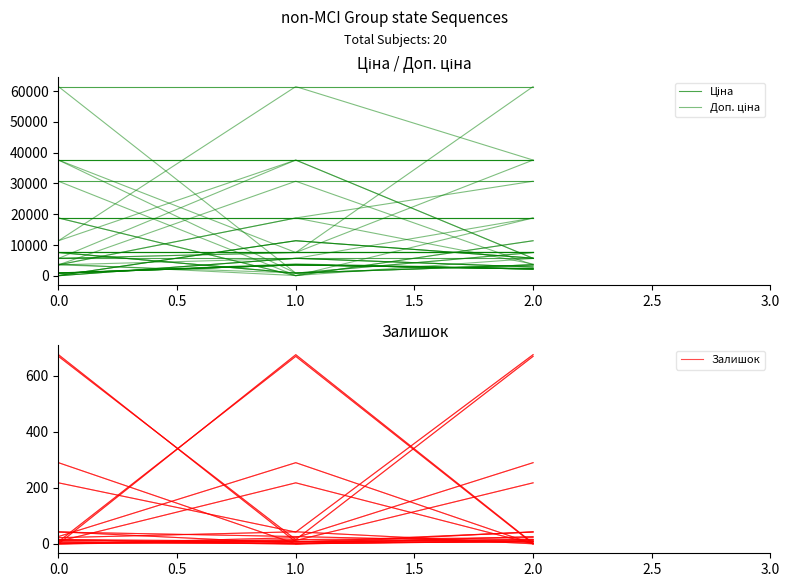

Is the value of Залишок at 1.0 greater than the value of Доп. ціна at 0.0?

No